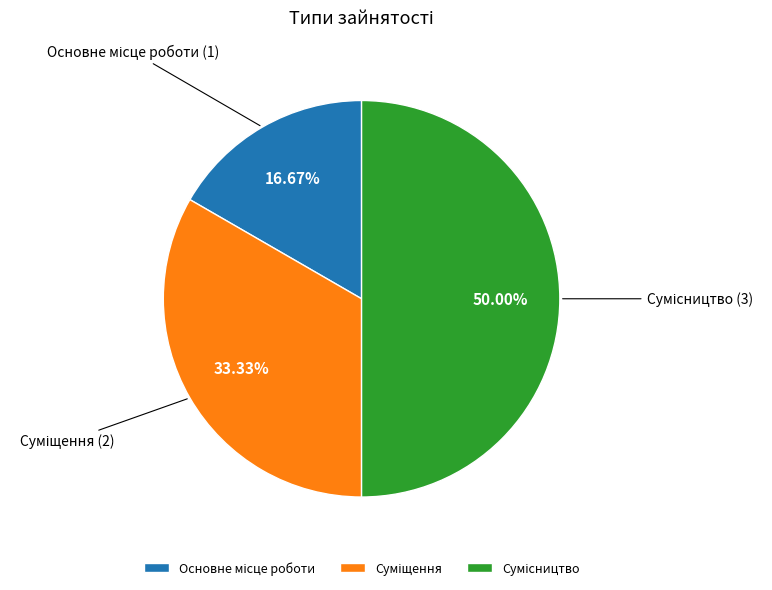

What is the smallest slice in the pie chart?

Основне місце роботи